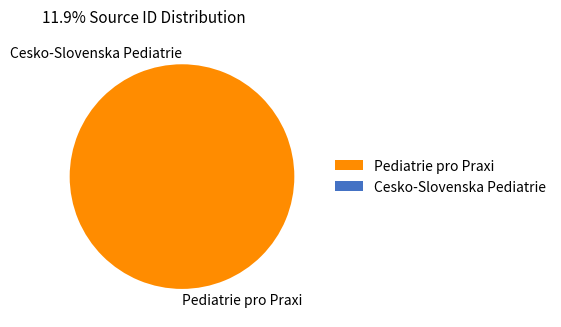

What is the largest slice in the pie chart?

Pediatrie pro Praxi